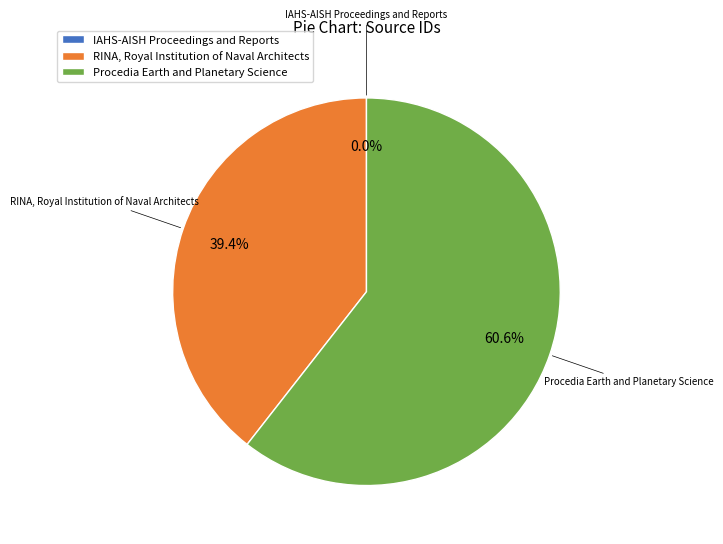

What percentage do Procedia Earth and Planetary Science and RINA, Royal Institution of Naval Architects together represent?

100.0%